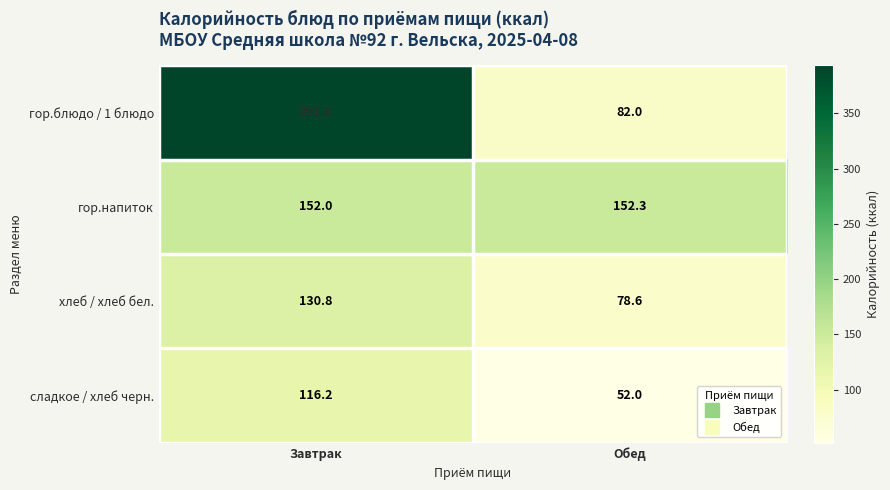

What is the difference between the highest and lowest values at Обед?

100.3